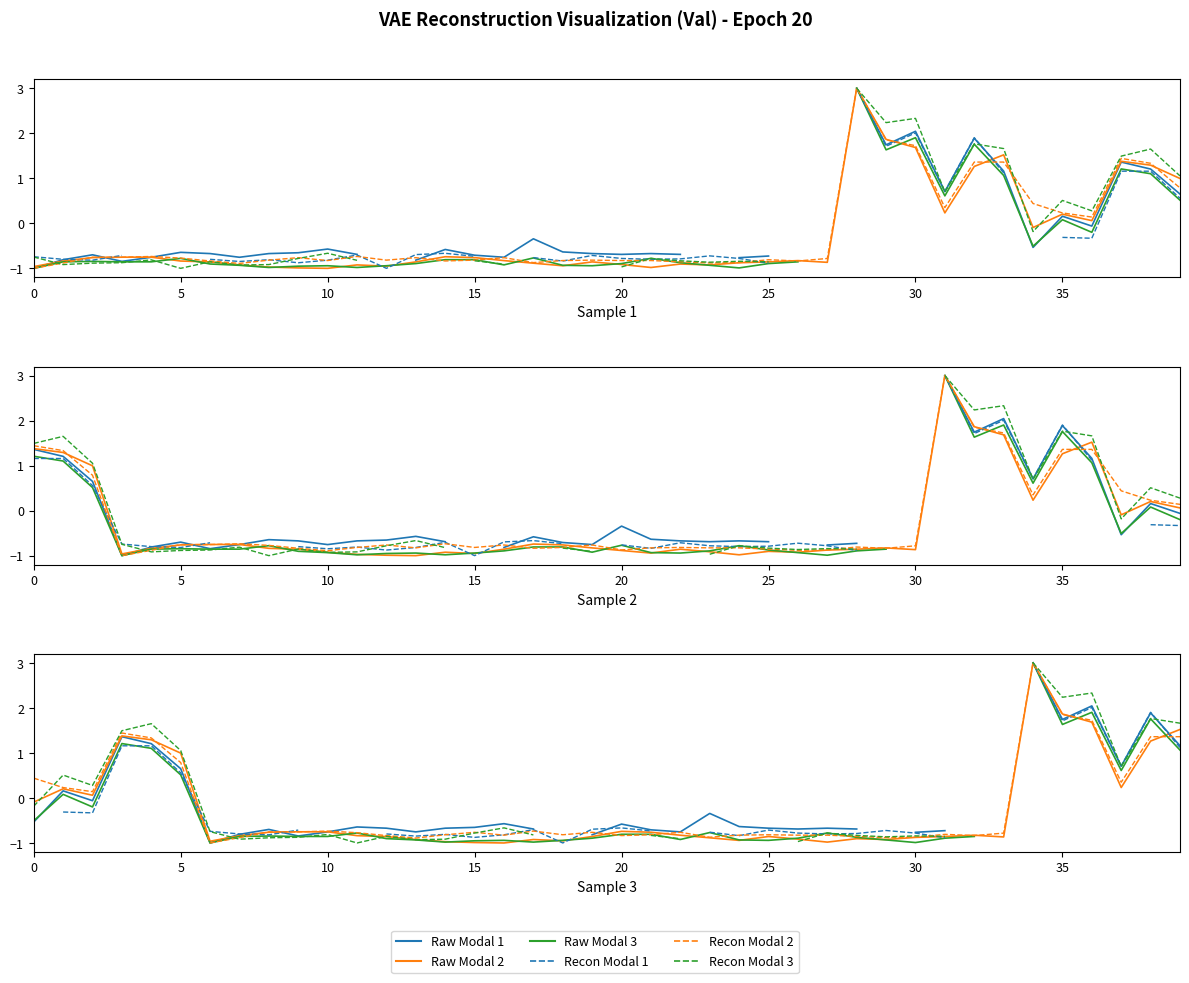

Which has a higher value, 23 or 10?

10